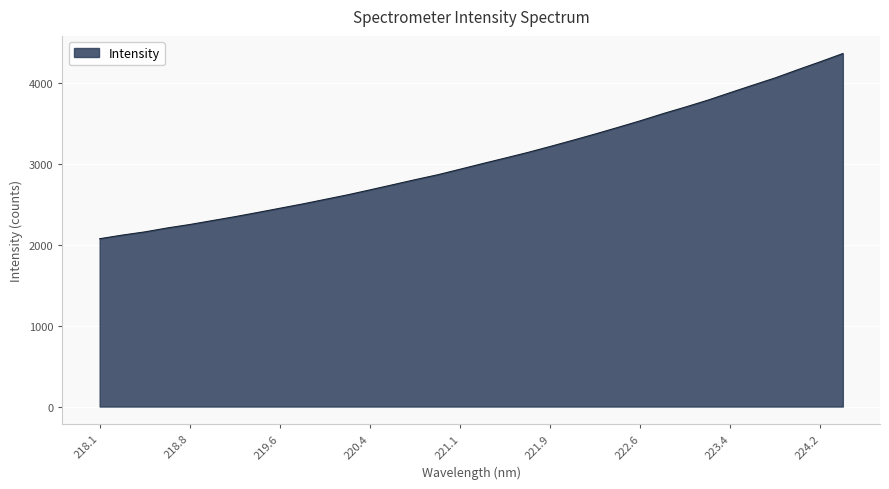

What is the difference between the maximum and minimum values?

2286.7